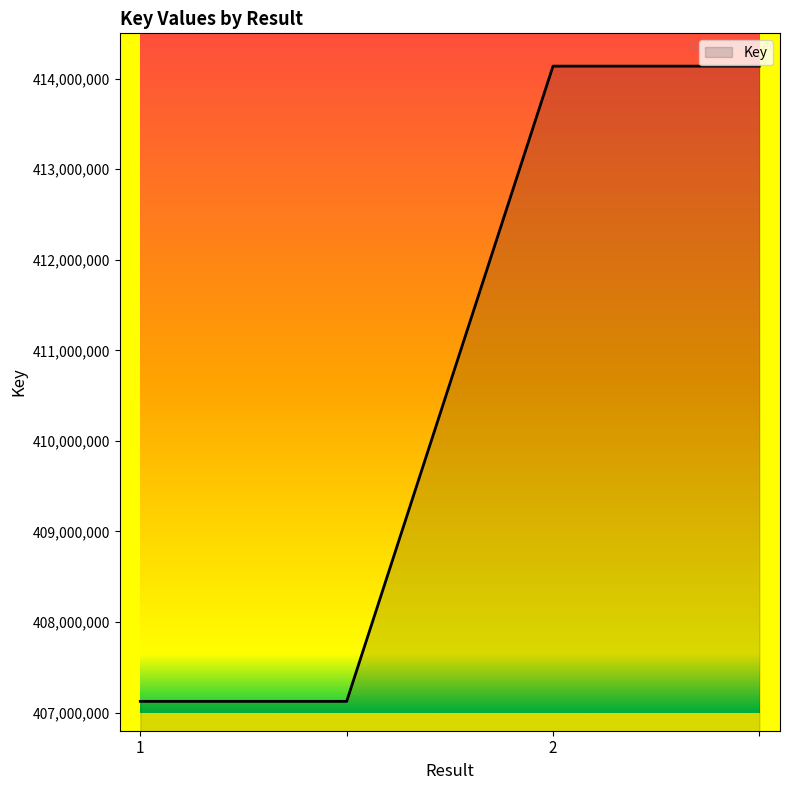

True or false: there are more than 1 points higher than both neighbors.

False